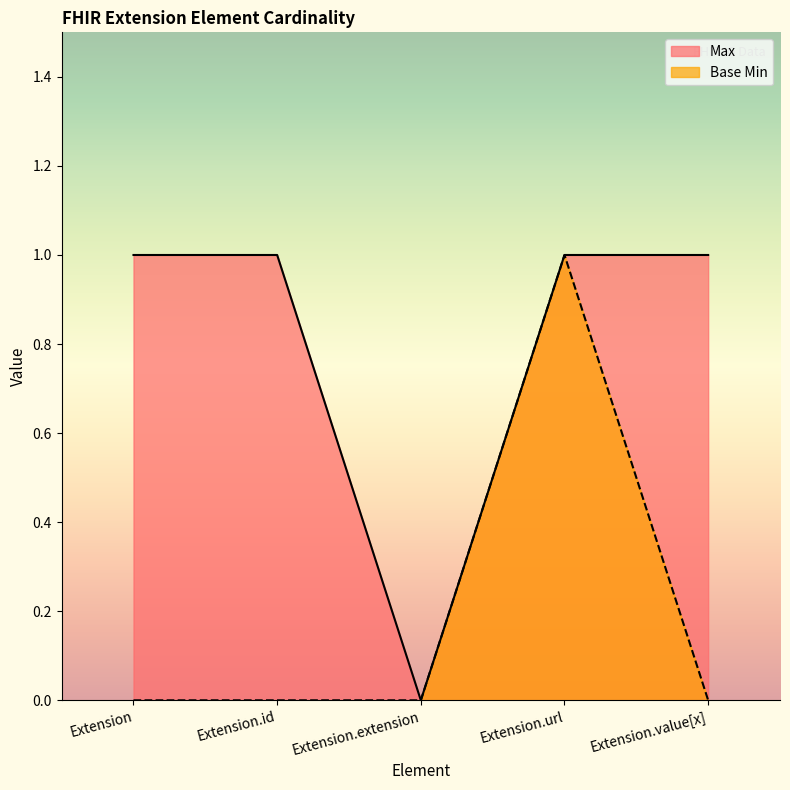

Reading left to right, extract all data points from this chart.

Max: 1	1	0	1	1
Base Min: 0	0	0	1	0